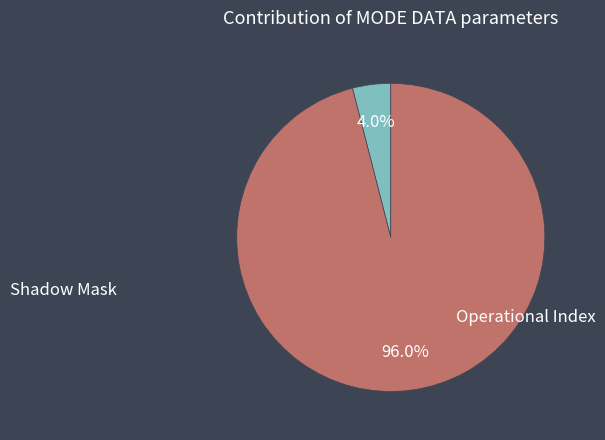

To the nearest percent, what is the difference between the largest and smallest slice percentages?

92%